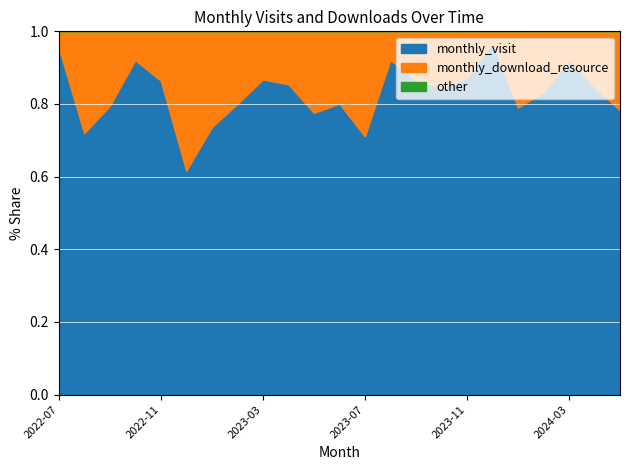

Reading right to left, what are all the values shown in this chart?

monthly_visit: 2024-05=187	2024-04=149	2024-03=151	2024-02=184	2024-01=181	2023-12=189	2023-11=170	2023-10=158	2023-09=167	2023-08=175	2023-07=285	2023-06=149	2023-05=128	2023-04=135	2023-03=340	2023-02=88	2023-01=106	2022-12=180	2022-11=134	2022-10=231	2022-09=58	2022-08=77	2022-07=43
monthly_download_resource: 2024-05=52	2024-04=27	2024-03=13	2024-02=37	2024-01=48	2023-12=6	2023-11=25	2023-10=29	2023-09=26	2023-08=15	2023-07=116	2023-06=37	2023-05=37	2023-04=23	2023-03=52	2023-02=22	2023-01=38	2022-12=112	2022-11=21	2022-10=20	2022-09=15	2022-08=30	2022-07=2